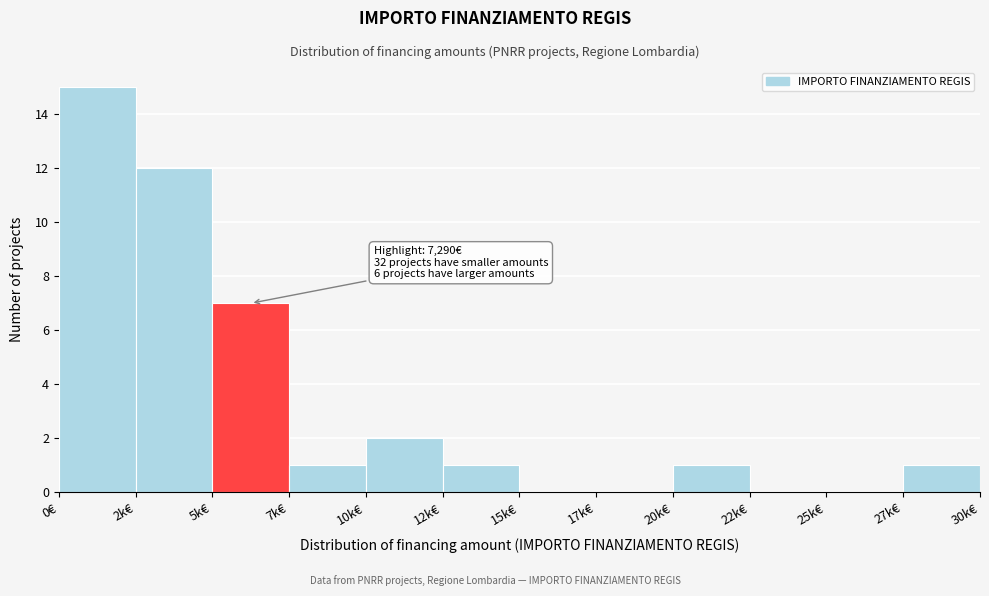

Reading right to left, extract all data points from this chart.

27k€=1	25k€=0	22k€=0	20k€=1	17k€=0	15k€=0	12k€=1	10k€=2	7k€=1	5k€=7	2k€=12	0€=15